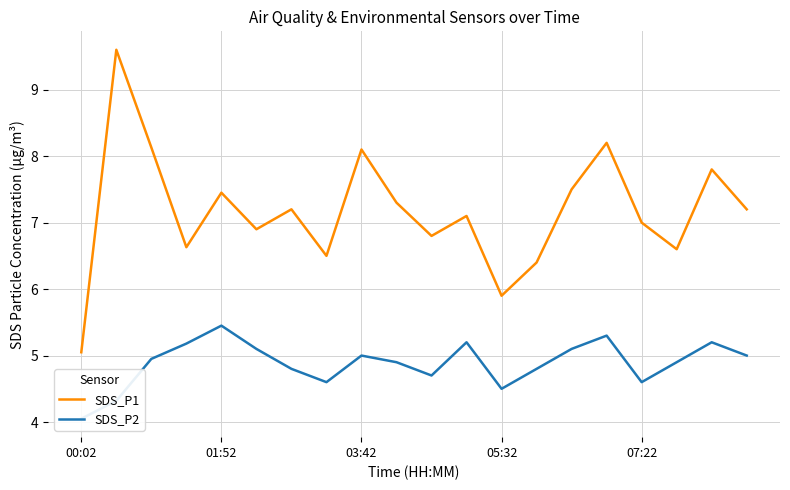

Between 00:02 and 19, which series saw the biggest shift?

SDS_P1